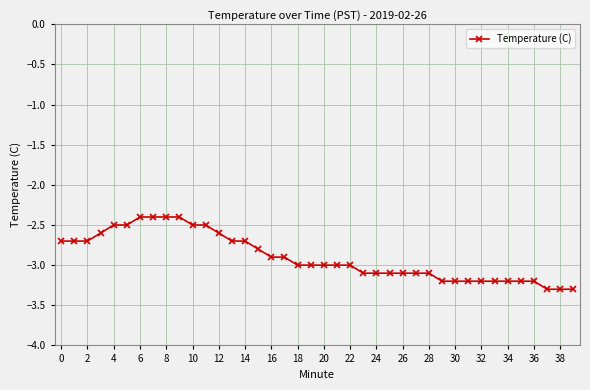

What is the smallest value displayed?

-3.3